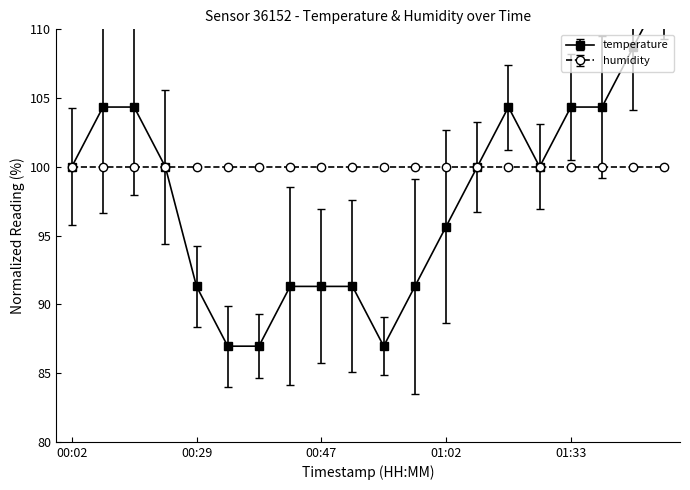

True or false: the data shows 141.6 at 00:08.

False